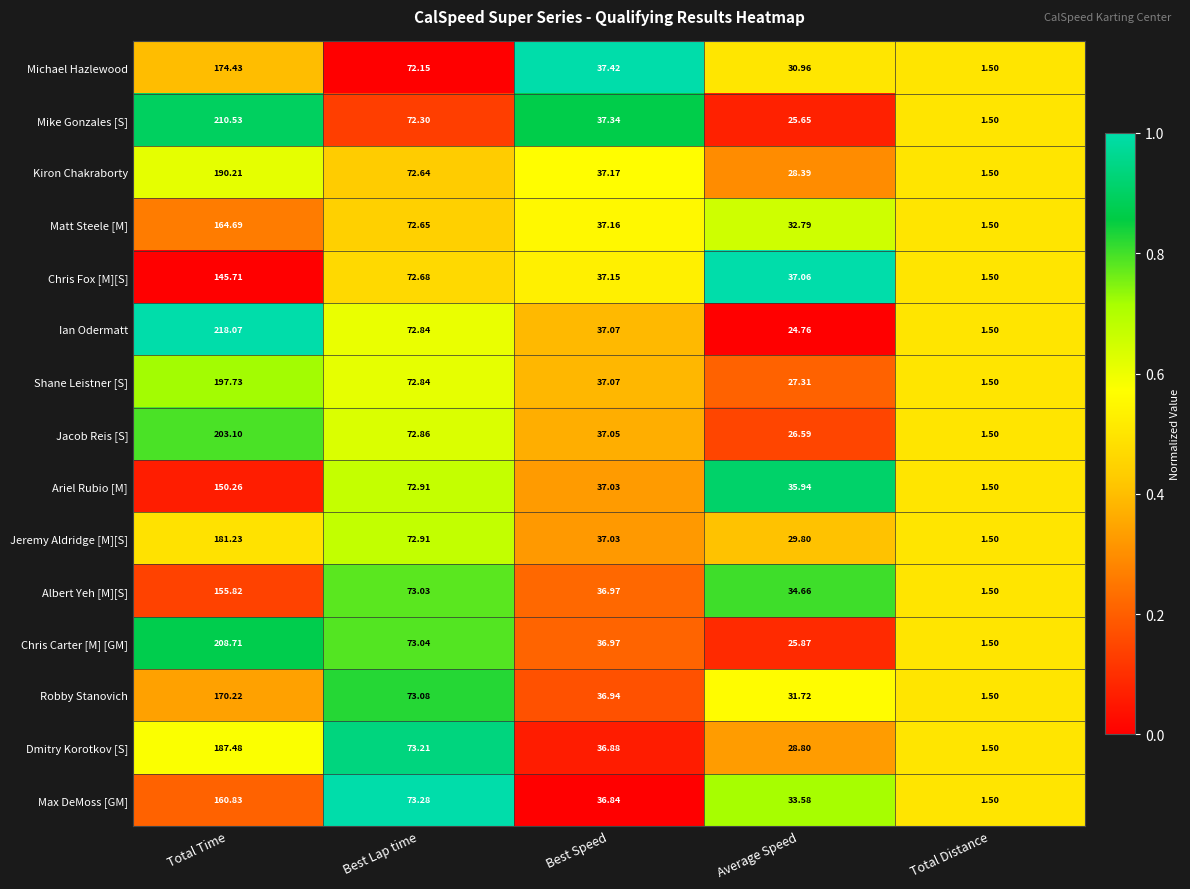

How many categories are shown in the chart?

5